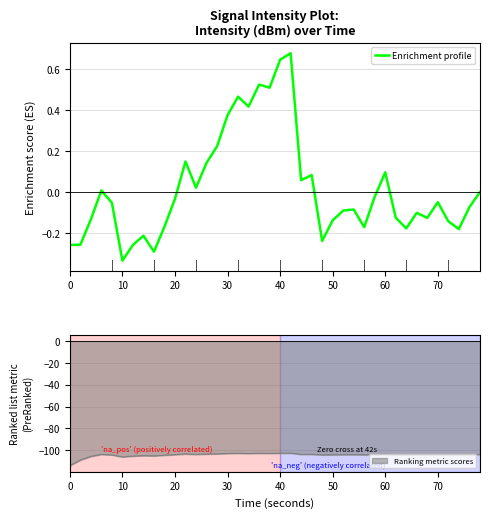

Is this an area chart (filled region under the line)?

No